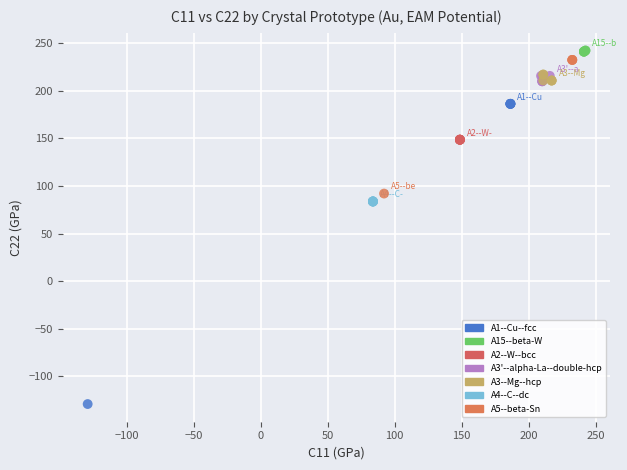

Which series reaches the minimum Y coordinate?

A1--Cu--fcc